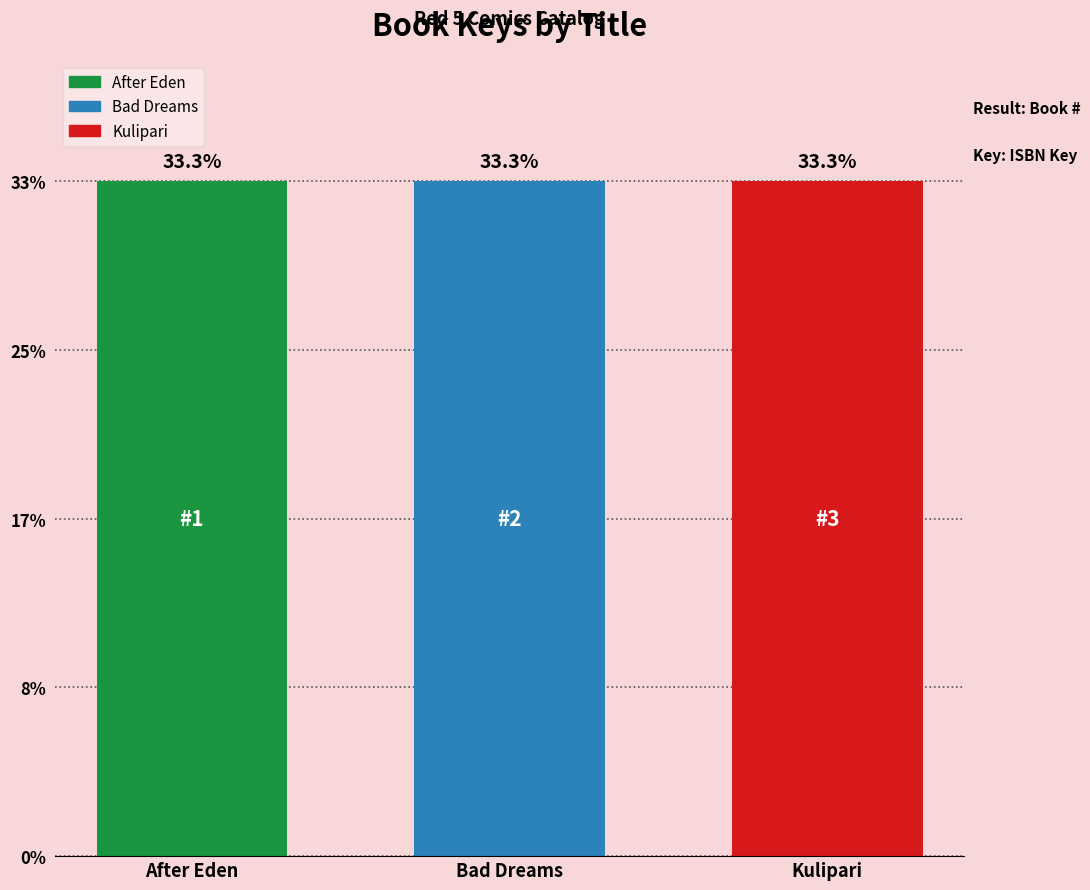

What is the label of the 3rd bar from the left?

Kulipari